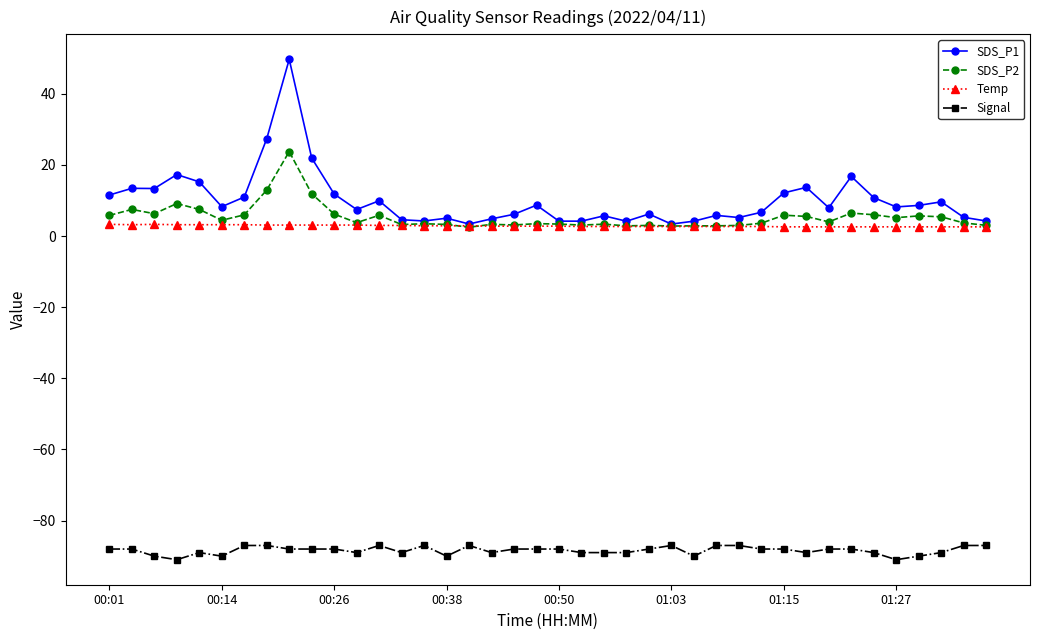

True or false: SDS_P1 and Signal intersect in this chart.

False